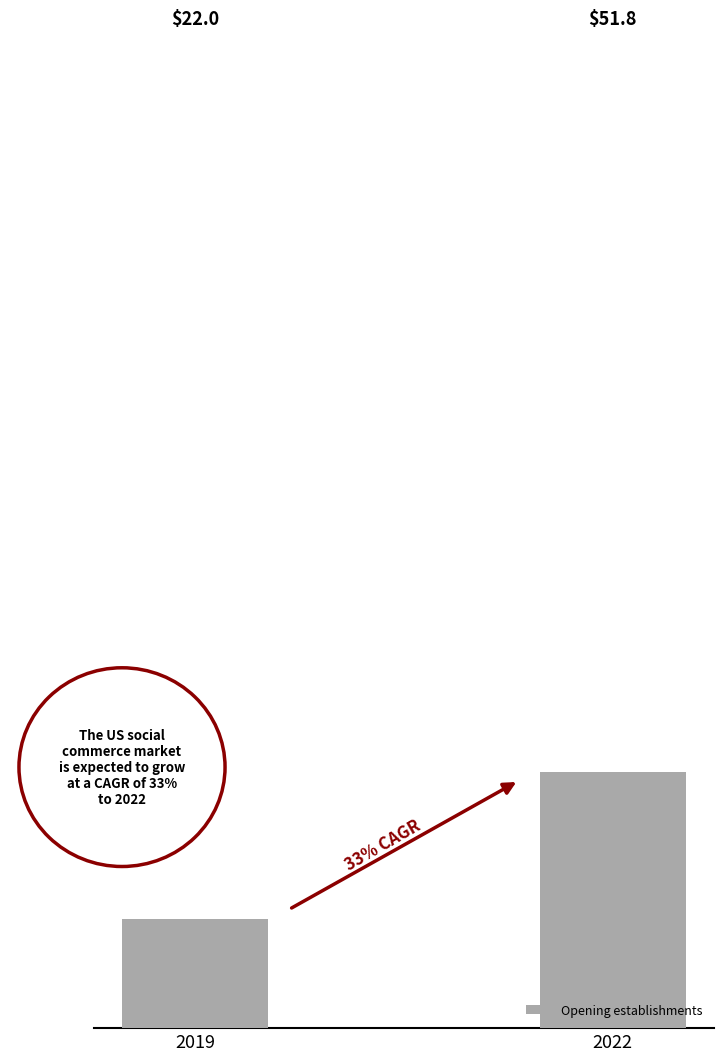

Is it true that the value at 2019 is 13.9?

False